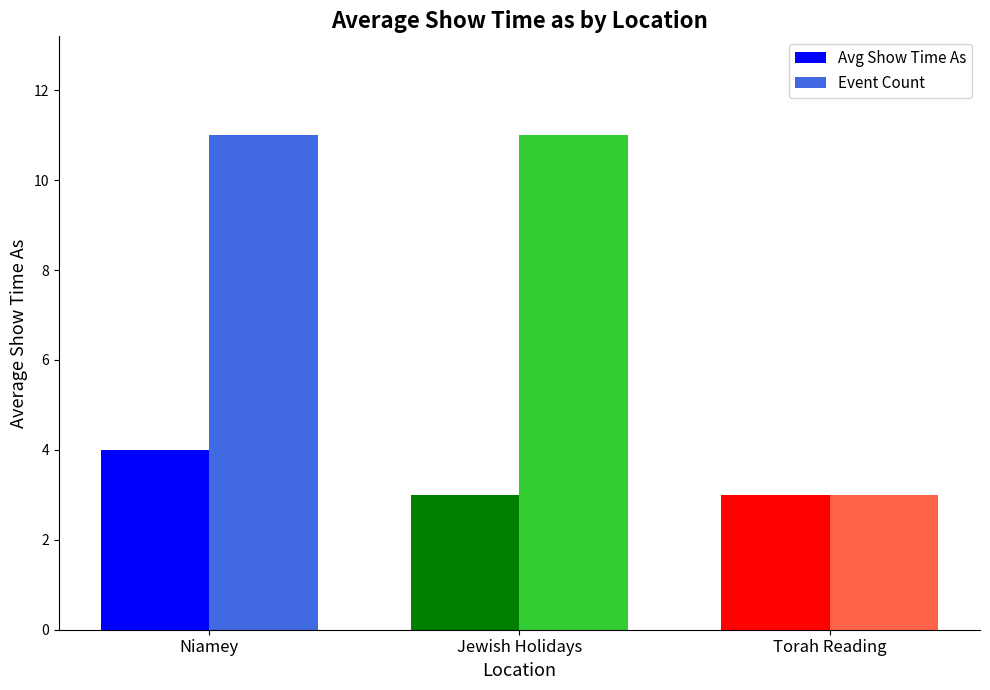

The Event Count series shows 11 at Niamey. True or false?

True